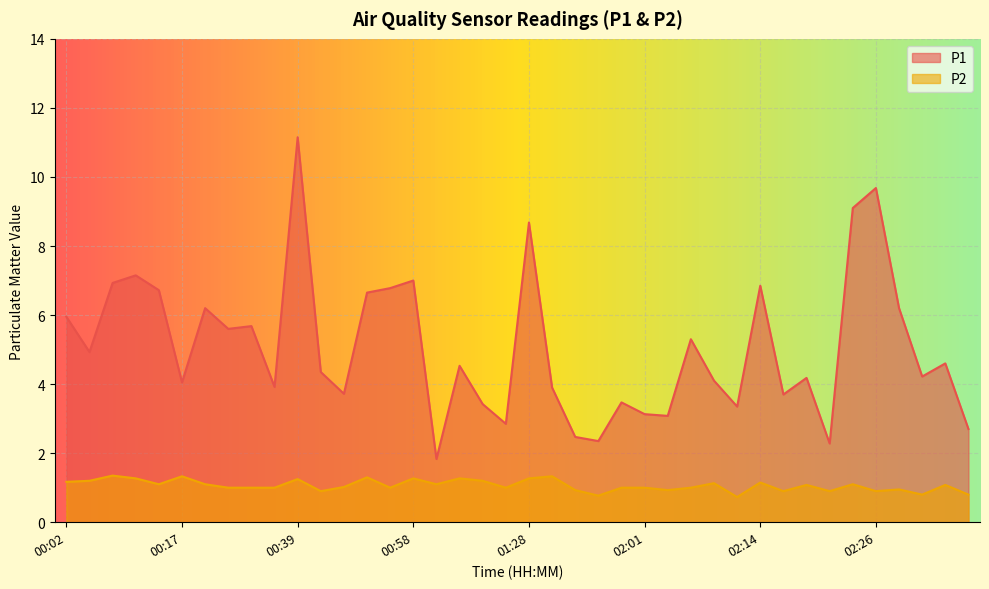

True or false: P1 and P2 cross at least once.

False